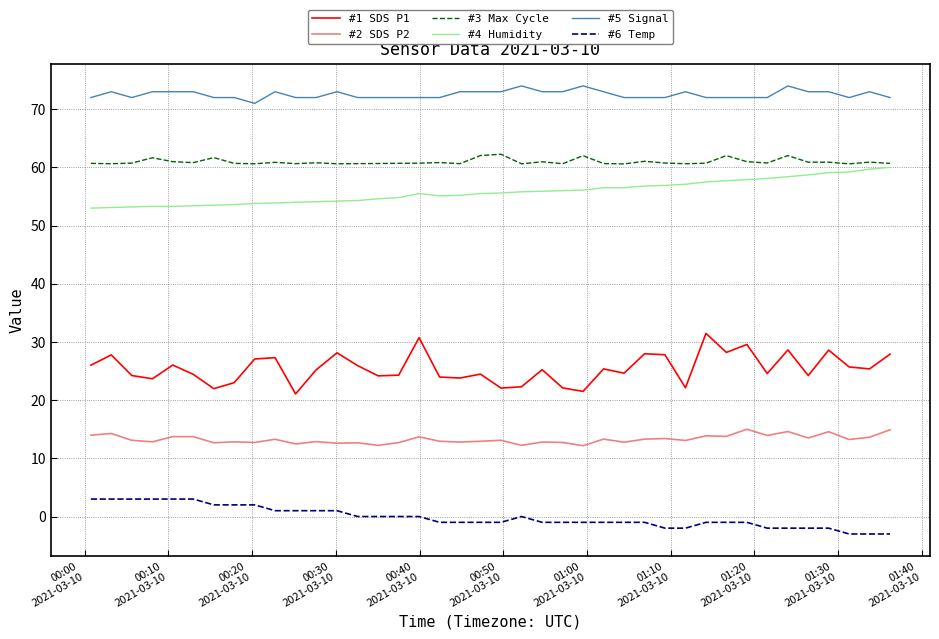

What is the minimum value shown in the chart?

-3.0